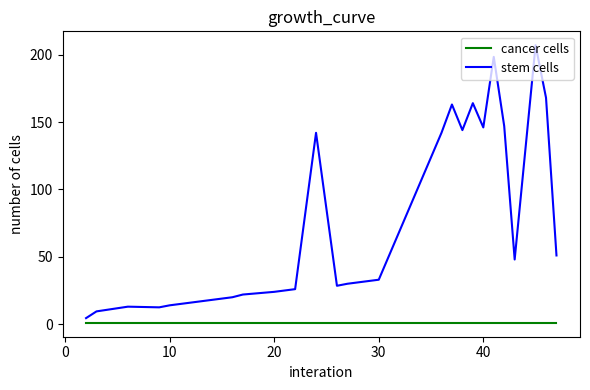

Which series has the widest spread of values?

stem cells